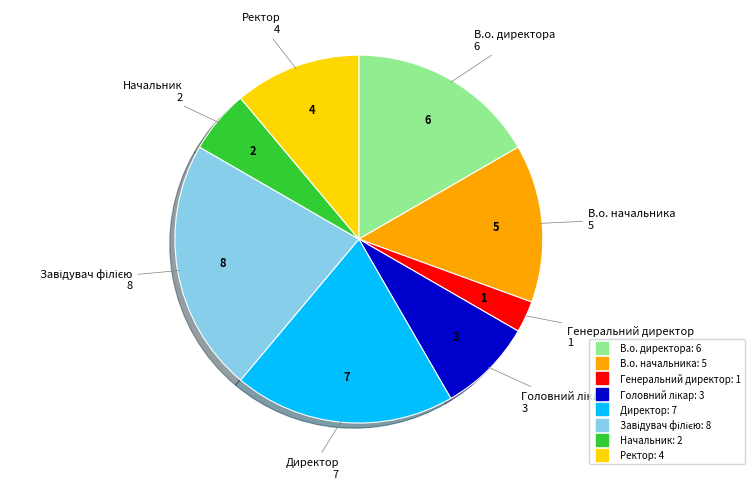

True or false: Генеральний директор accounts for 12% of the total.

False